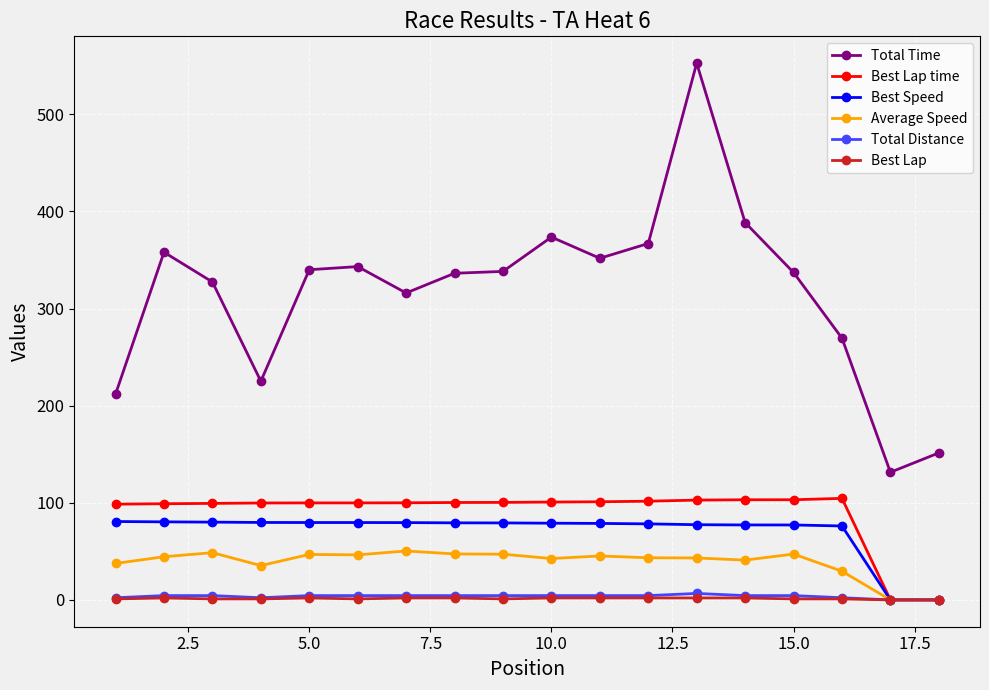

What is the maximum value shown in the chart?

552.7